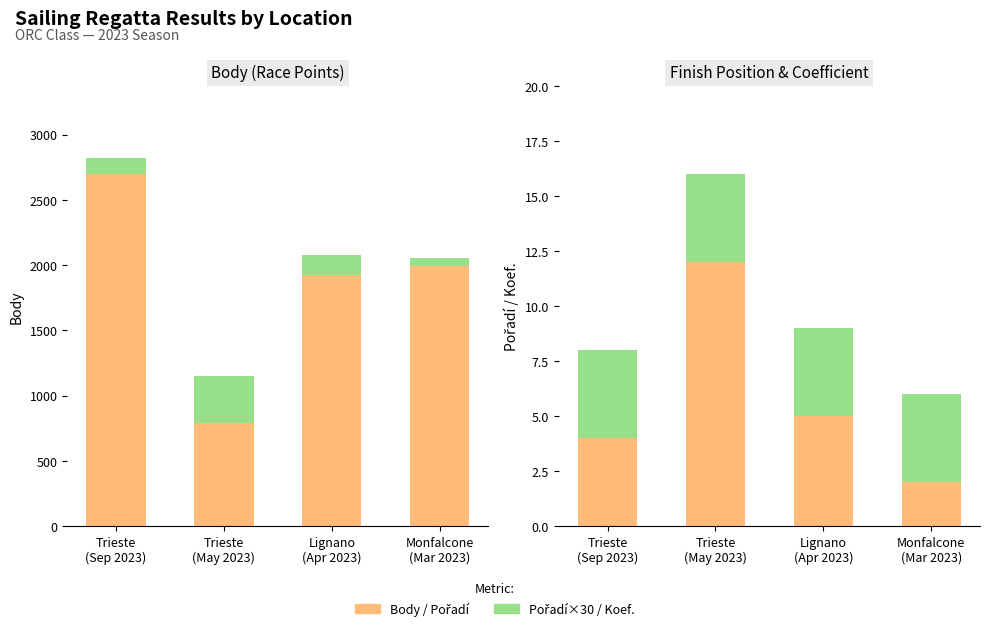

Which category has the lowest value in the Koef. series?

Trieste
(Sep 2023)